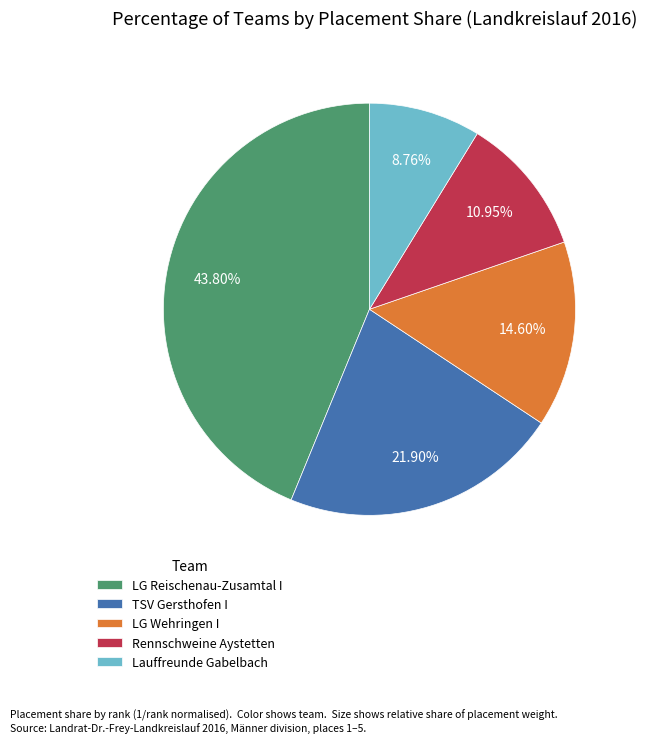

Rank the categories by value from highest to lowest.

LG Reischenau-Zusamtal I, TSV Gersthofen I, LG Wehringen I, Rennschweine Aystetten, Lauffreunde Gabelbach